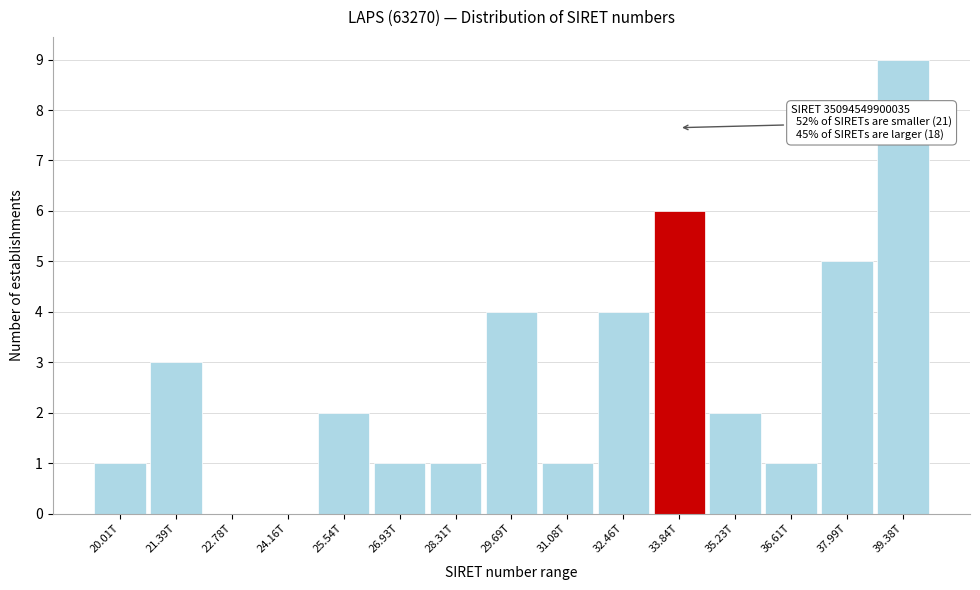

Reading right to left, what are all the values shown in this chart?

39.38T=9	37.99T=5	36.61T=1	35.23T=2	33.84T=6	32.46T=4	31.08T=1	29.69T=4	28.31T=1	26.93T=1	25.54T=2	24.16T=0	22.78T=0	21.39T=3	20.01T=1